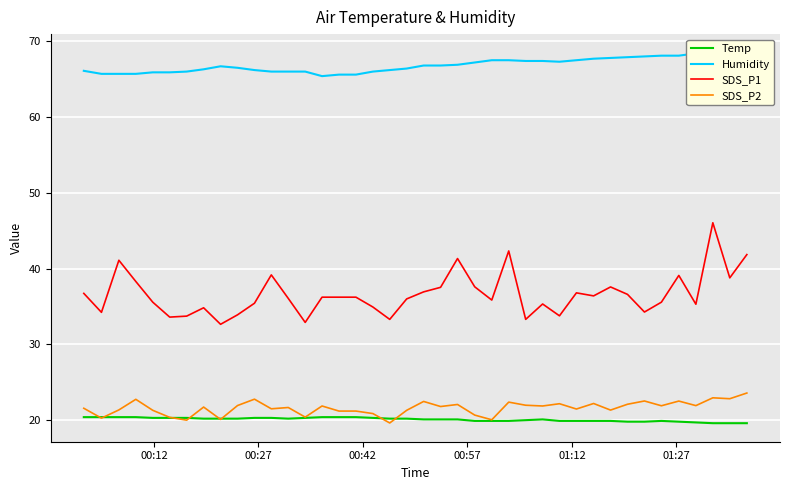

How many data points does each series have?

40